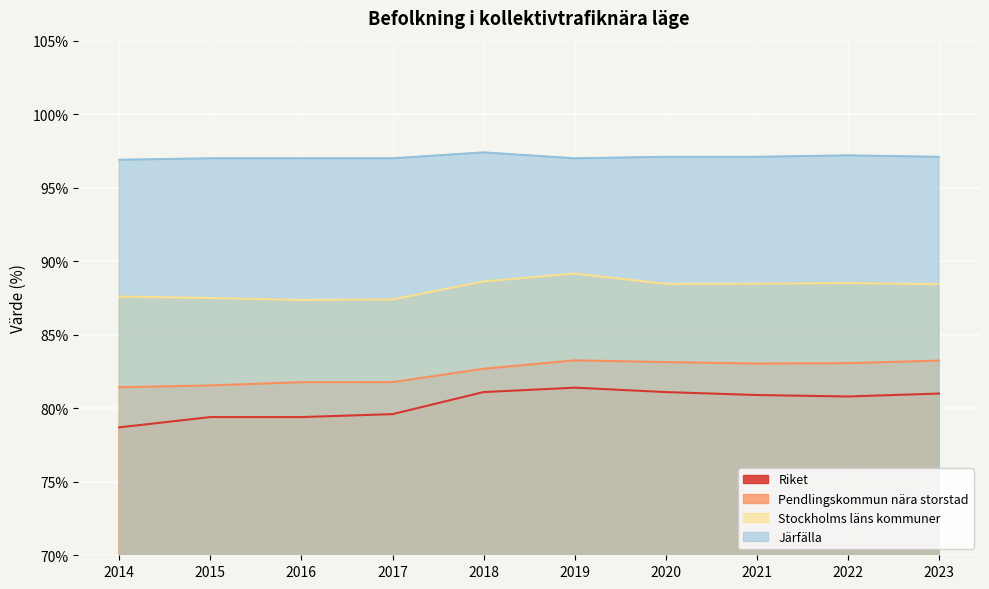

How many lines are shown in the chart?

4